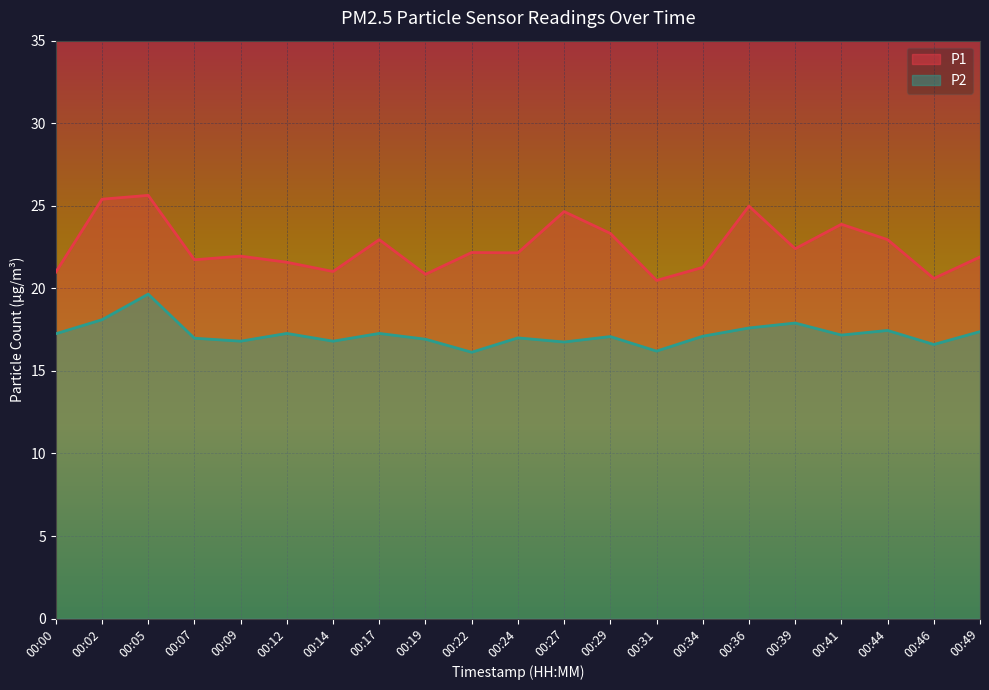

The P2 series shows 5.3 at 00:46. True or false?

False